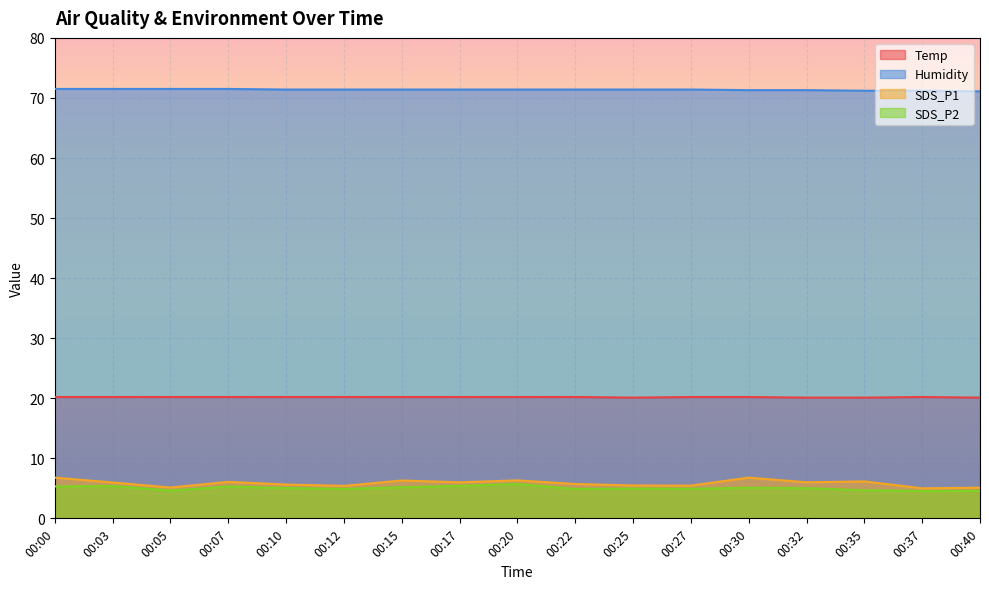

Reading left to right, extract all data points from this chart.

Temp: 20.2	20.2	20.2	20.2	20.2	20.2	20.2	20.2	20.2	20.2	20.1	20.2	20.2	20.1	20.1	20.2	20.1
Humidity: 71.5	71.5	71.5	71.5	71.4	71.4	71.4	71.4	71.4	71.4	71.4	71.4	71.3	71.3	71.2	71.2	71.1
SDS_P1: 6.8	6.0	5.1	6.1	5.6	5.4	6.3	6.0	6.3	5.7	5.5	5.5	6.8	6.0	6.2	5.0	5.1
SDS_P2: 5.3	5.4	4.6	5.3	5.0	4.9	5.2	5.4	5.7	4.9	5.0	4.9	5.1	5.0	4.7	4.5	4.6